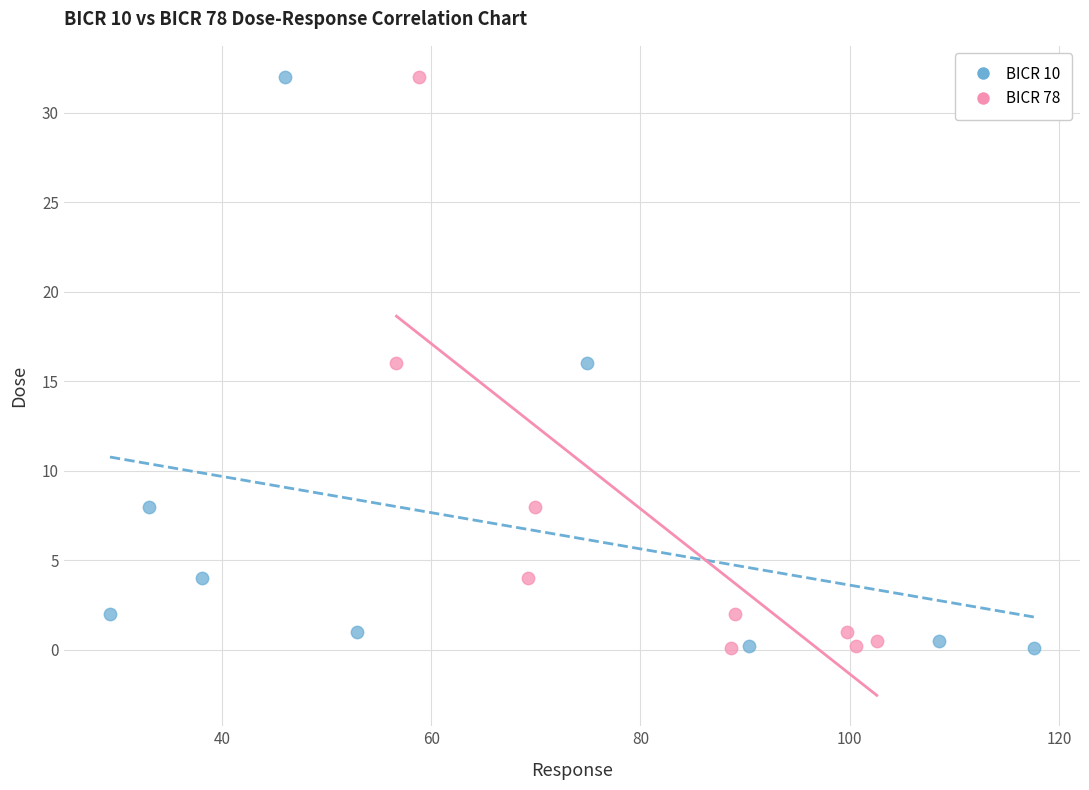

What are all the series names shown in the legend?

BICR 10, BICR 78